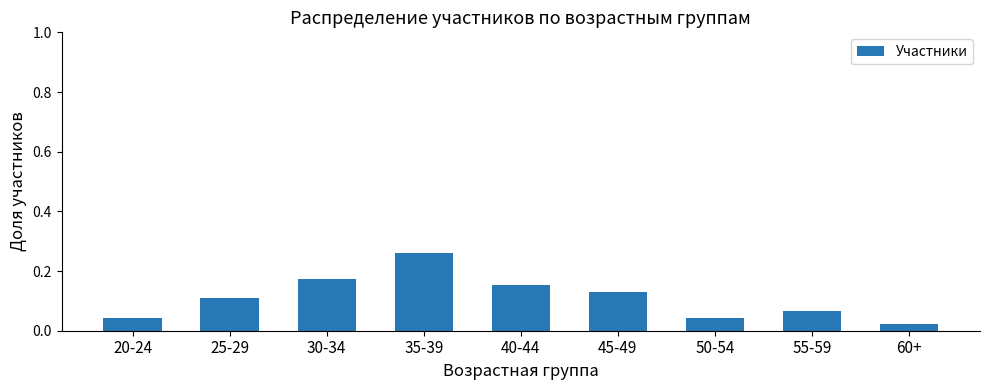

At which label is the value closest to 0?

60+